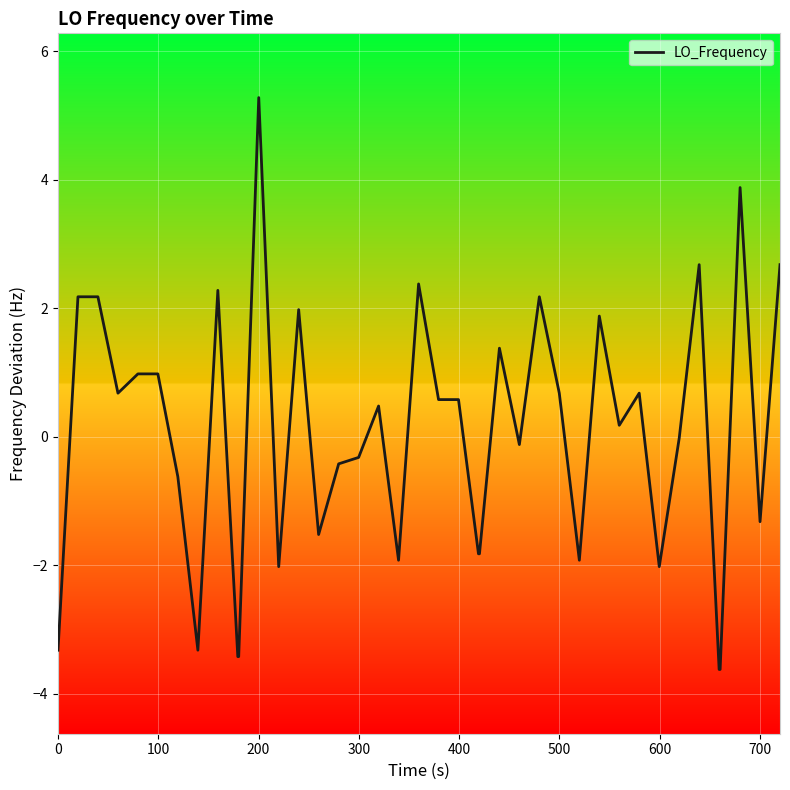

What is the maximum value shown in the chart?

5.3